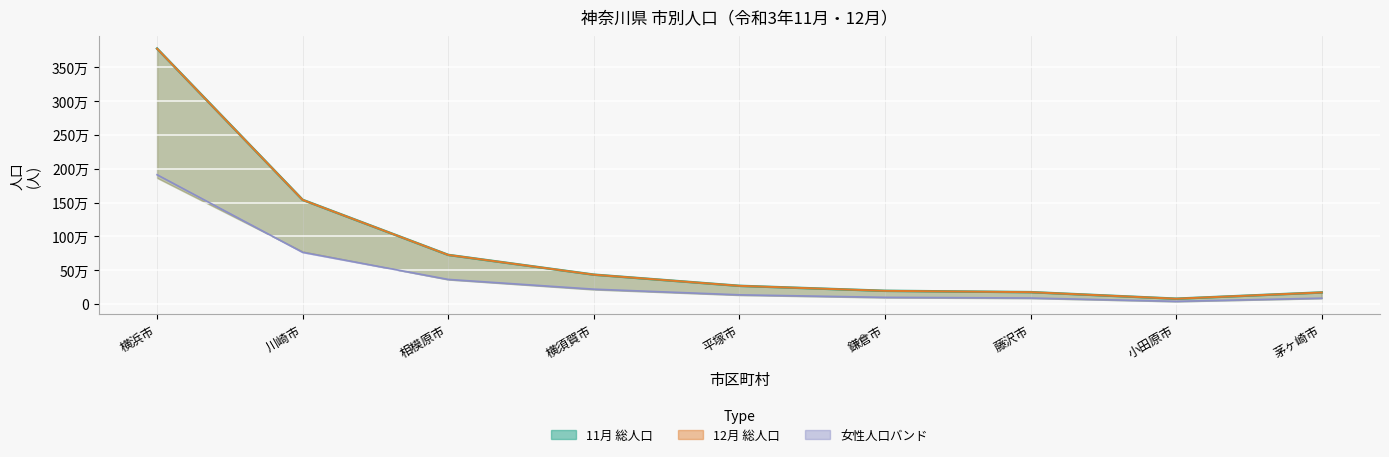

What is the approximate value of 11月 女性ライン at 横須賀市?

219814